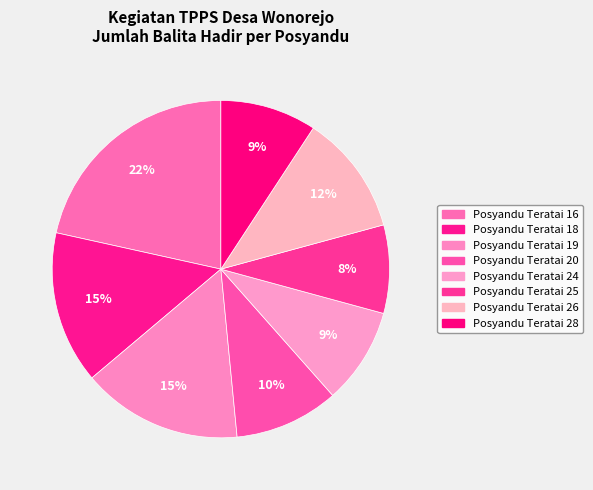

To the nearest percent, what percentage of the pie is Posyandu Teratai 19?

15%